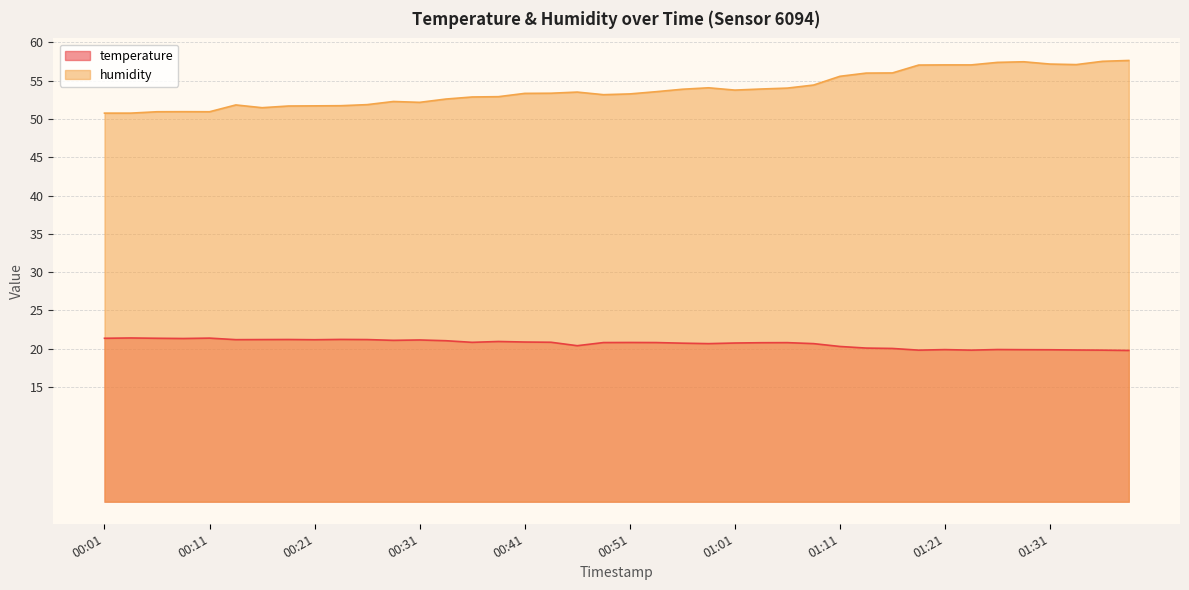

What is the label of the 7th point from the left?

00:16